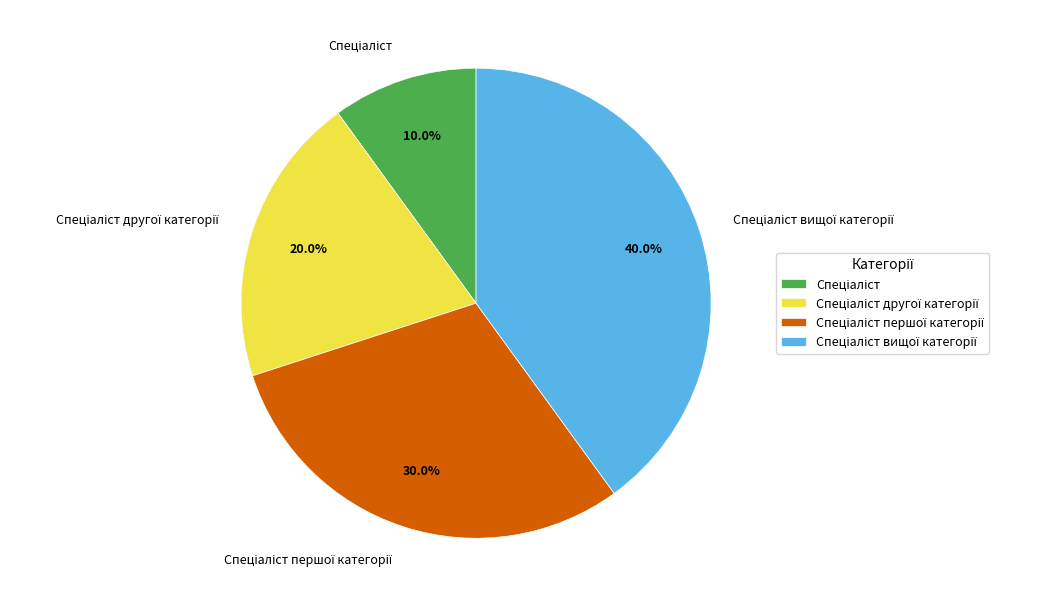

Is there a majority slice in this chart?

No